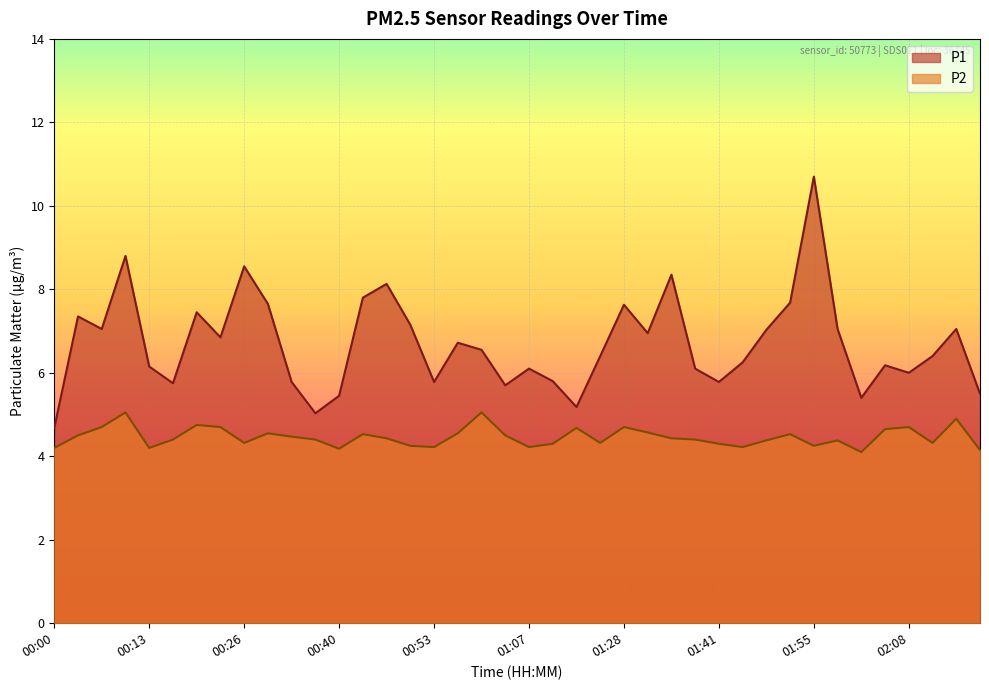

Which series has the largest total across all categories?

P1